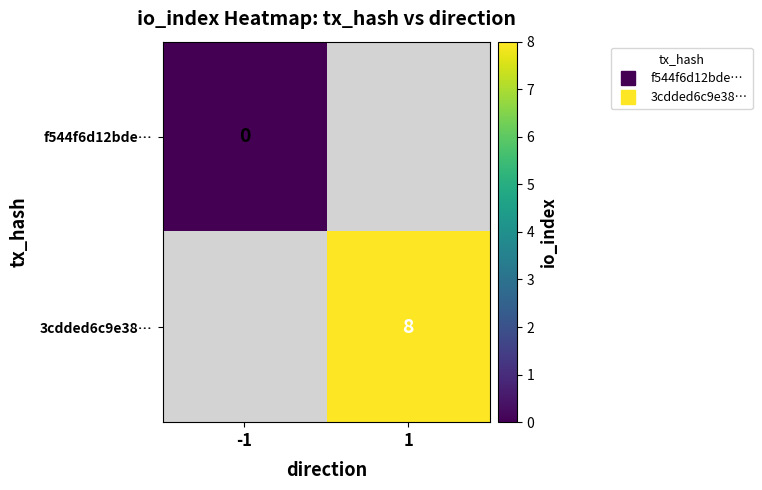

At how many categories does at least one series exceed 4?

1